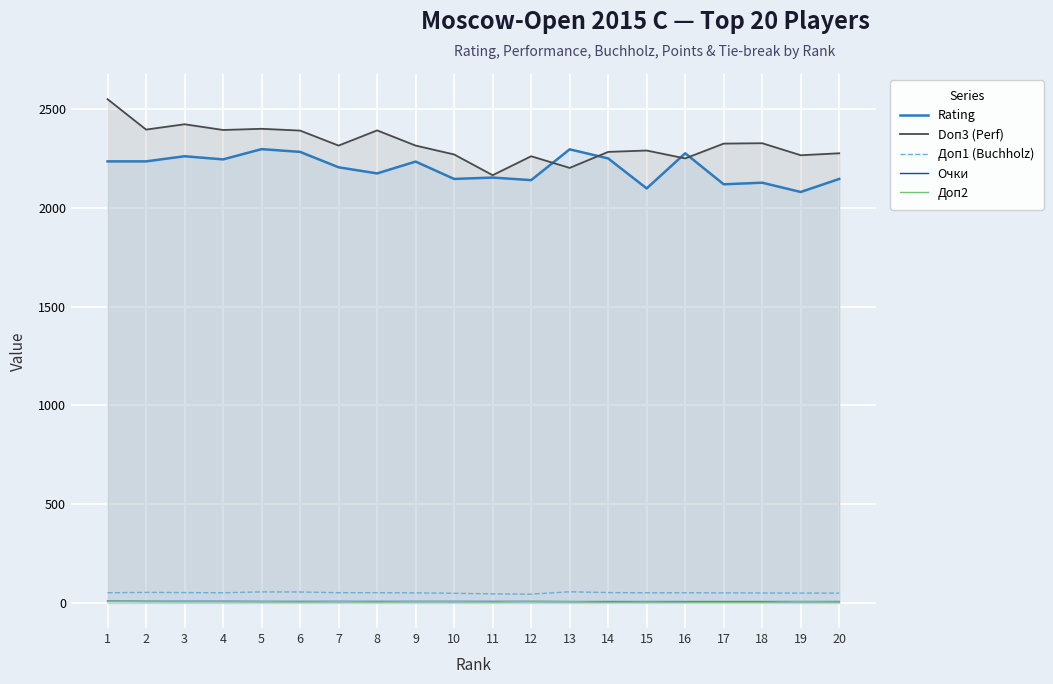

What is the highest value of the Доп2 series?

8.0